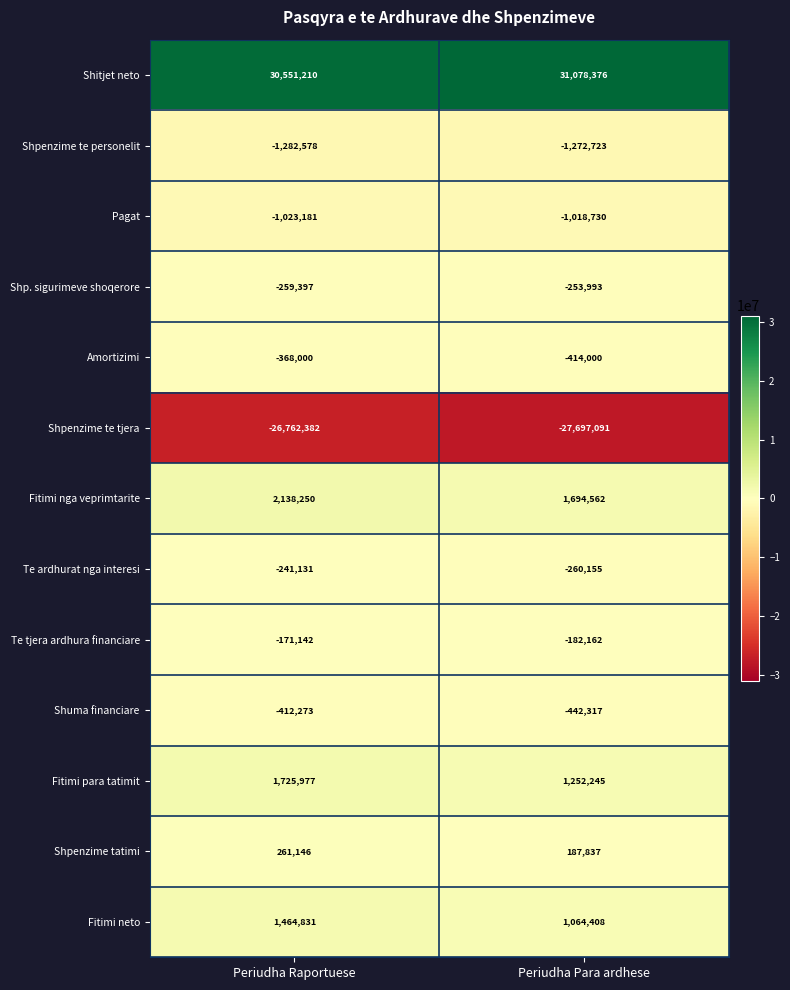

Rank the categories by Te tjera ardhura financiare value from highest to lowest.

Periudha Raportuese, Periudha Para ardhese